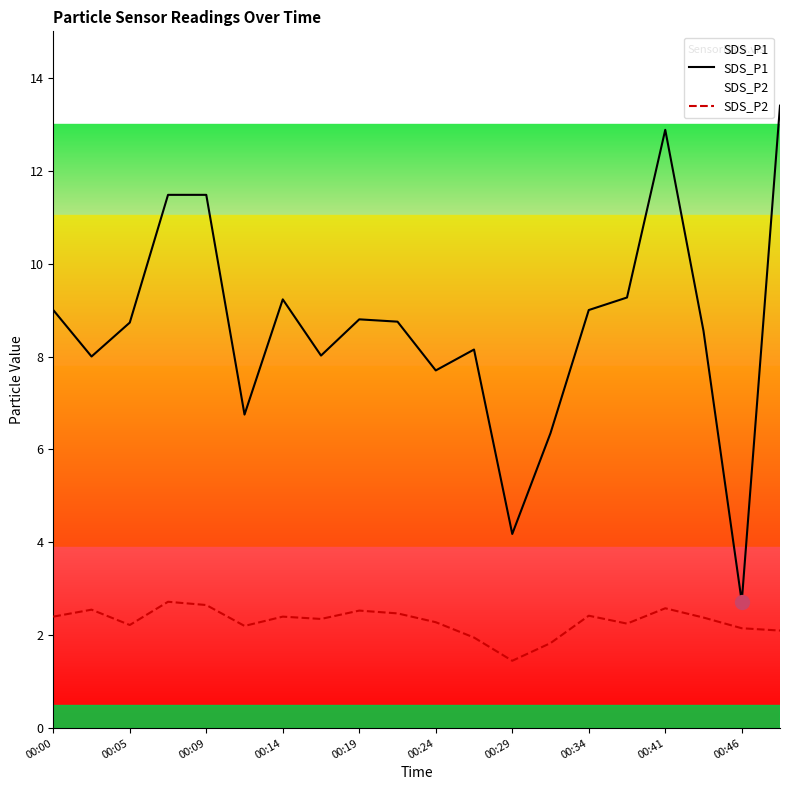

At which category is the sum across all series the highest?

19